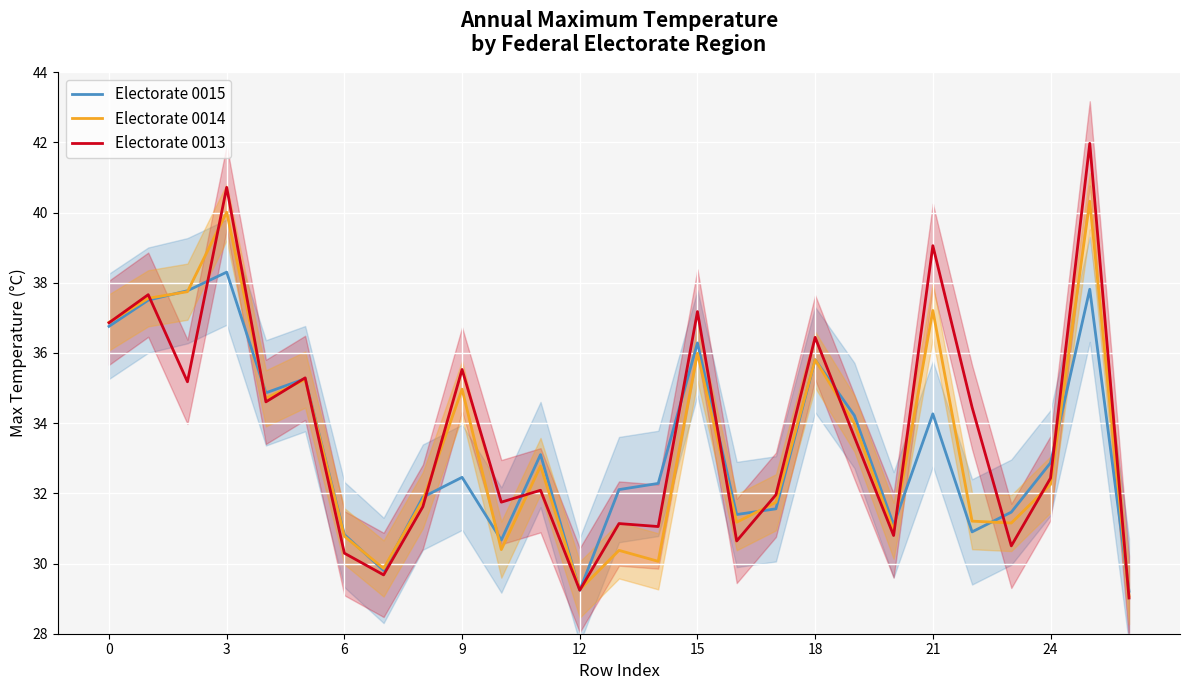

Which series has the largest range (max minus min)?

Electorate 0013